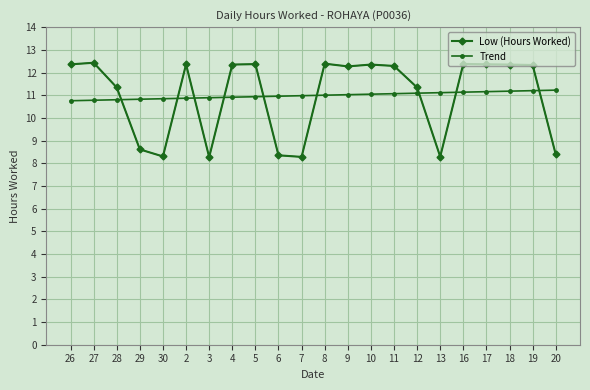

What is the total value across all series at 29?

19.4